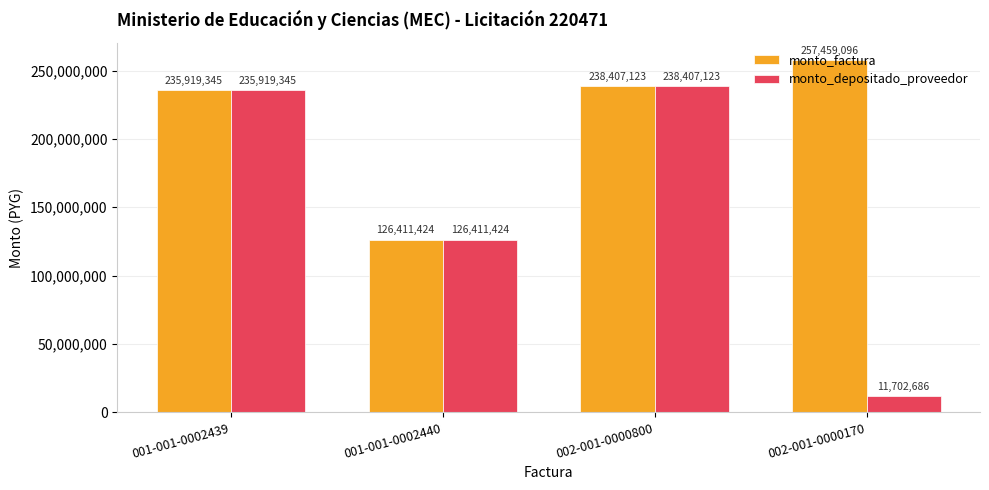

Where is monto_factura nearest to the value 191935260?

001-001-0002439